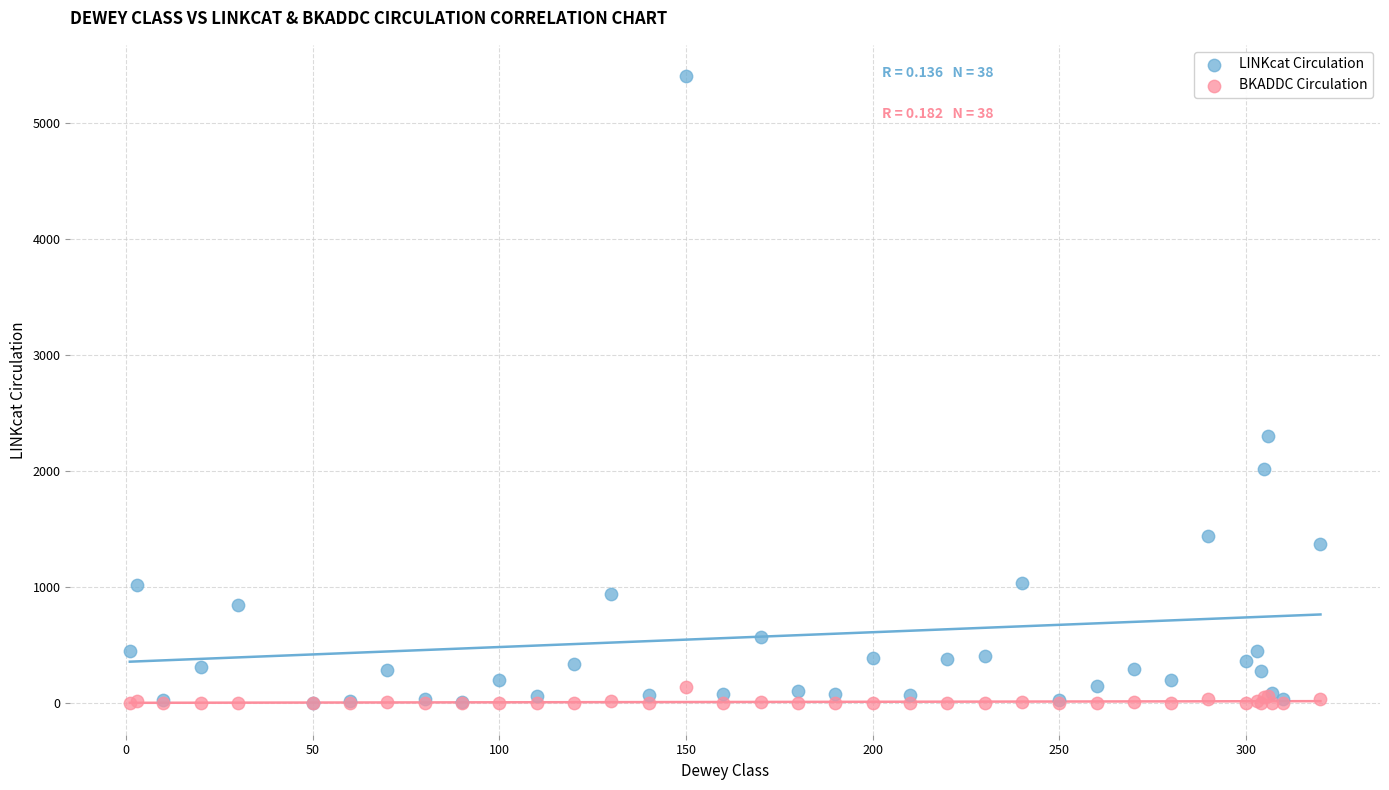

Across all series, what Y value is closest to 2703?

2303